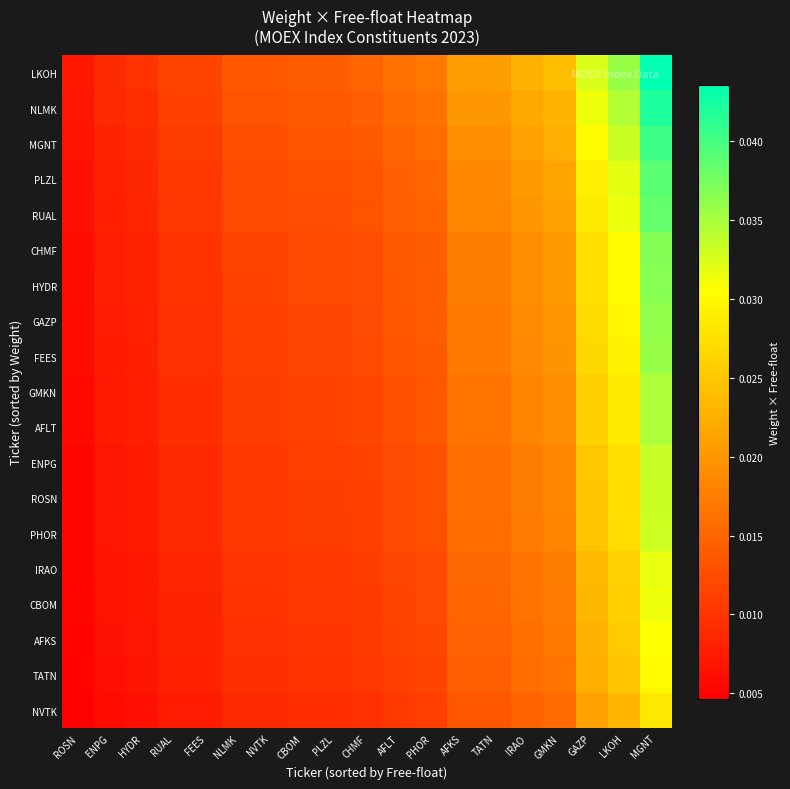

Reading right to left, transcribe all the data shown in this chart.

LKOH: MGNT=0.0	LKOH=0.0	GAZP=0.0	GMKN=0.0	IRAO=0.0	TATN=0.0	AFKS=0.0	PHOR=0.0	AFLT=0.0	CHMF=0.0	PLZL=0.0	CBOM=0.0	NVTK=0.0	NLMK=0.0	FEES=0.0	RUAL=0.0	HYDR=0.0	ENPG=0.0	ROSN=0.0
NLMK: MGNT=0.0	LKOH=0.0	GAZP=0.0	GMKN=0.0	IRAO=0.0	TATN=0.0	AFKS=0.0	PHOR=0.0	AFLT=0.0	CHMF=0.0	PLZL=0.0	CBOM=0.0	NVTK=0.0	NLMK=0.0	FEES=0.0	RUAL=0.0	HYDR=0.0	ENPG=0.0	ROSN=0.0
MGNT: MGNT=0.0	LKOH=0.0	GAZP=0.0	GMKN=0.0	IRAO=0.0	TATN=0.0	AFKS=0.0	PHOR=0.0	AFLT=0.0	CHMF=0.0	PLZL=0.0	CBOM=0.0	NVTK=0.0	NLMK=0.0	FEES=0.0	RUAL=0.0	HYDR=0.0	ENPG=0.0	ROSN=0.0
PLZL: MGNT=0.0	LKOH=0.0	GAZP=0.0	GMKN=0.0	IRAO=0.0	TATN=0.0	AFKS=0.0	PHOR=0.0	AFLT=0.0	CHMF=0.0	PLZL=0.0	CBOM=0.0	NVTK=0.0	NLMK=0.0	FEES=0.0	RUAL=0.0	HYDR=0.0	ENPG=0.0	ROSN=0.0
RUAL: MGNT=0.0	LKOH=0.0	GAZP=0.0	GMKN=0.0	IRAO=0.0	TATN=0.0	AFKS=0.0	PHOR=0.0	AFLT=0.0	CHMF=0.0	PLZL=0.0	CBOM=0.0	NVTK=0.0	NLMK=0.0	FEES=0.0	RUAL=0.0	HYDR=0.0	ENPG=0.0	ROSN=0.0
CHMF: MGNT=0.0	LKOH=0.0	GAZP=0.0	GMKN=0.0	IRAO=0.0	TATN=0.0	AFKS=0.0	PHOR=0.0	AFLT=0.0	CHMF=0.0	PLZL=0.0	CBOM=0.0	NVTK=0.0	NLMK=0.0	FEES=0.0	RUAL=0.0	HYDR=0.0	ENPG=0.0	ROSN=0.0
HYDR: MGNT=0.0	LKOH=0.0	GAZP=0.0	GMKN=0.0	IRAO=0.0	TATN=0.0	AFKS=0.0	PHOR=0.0	AFLT=0.0	CHMF=0.0	PLZL=0.0	CBOM=0.0	NVTK=0.0	NLMK=0.0	FEES=0.0	RUAL=0.0	HYDR=0.0	ENPG=0.0	ROSN=0.0
GAZP: MGNT=0.0	LKOH=0.0	GAZP=0.0	GMKN=0.0	IRAO=0.0	TATN=0.0	AFKS=0.0	PHOR=0.0	AFLT=0.0	CHMF=0.0	PLZL=0.0	CBOM=0.0	NVTK=0.0	NLMK=0.0	FEES=0.0	RUAL=0.0	HYDR=0.0	ENPG=0.0	ROSN=0.0
FEES: MGNT=0.0	LKOH=0.0	GAZP=0.0	GMKN=0.0	IRAO=0.0	TATN=0.0	AFKS=0.0	PHOR=0.0	AFLT=0.0	CHMF=0.0	PLZL=0.0	CBOM=0.0	NVTK=0.0	NLMK=0.0	FEES=0.0	RUAL=0.0	HYDR=0.0	ENPG=0.0	ROSN=0.0
GMKN: MGNT=0.0	LKOH=0.0	GAZP=0.0	GMKN=0.0	IRAO=0.0	TATN=0.0	AFKS=0.0	PHOR=0.0	AFLT=0.0	CHMF=0.0	PLZL=0.0	CBOM=0.0	NVTK=0.0	NLMK=0.0	FEES=0.0	RUAL=0.0	HYDR=0.0	ENPG=0.0	ROSN=0.0
AFLT: MGNT=0.0	LKOH=0.0	GAZP=0.0	GMKN=0.0	IRAO=0.0	TATN=0.0	AFKS=0.0	PHOR=0.0	AFLT=0.0	CHMF=0.0	PLZL=0.0	CBOM=0.0	NVTK=0.0	NLMK=0.0	FEES=0.0	RUAL=0.0	HYDR=0.0	ENPG=0.0	ROSN=0.0
ENPG: MGNT=0.0	LKOH=0.0	GAZP=0.0	GMKN=0.0	IRAO=0.0	TATN=0.0	AFKS=0.0	PHOR=0.0	AFLT=0.0	CHMF=0.0	PLZL=0.0	CBOM=0.0	NVTK=0.0	NLMK=0.0	FEES=0.0	RUAL=0.0	HYDR=0.0	ENPG=0.0	ROSN=0.0
ROSN: MGNT=0.0	LKOH=0.0	GAZP=0.0	GMKN=0.0	IRAO=0.0	TATN=0.0	AFKS=0.0	PHOR=0.0	AFLT=0.0	CHMF=0.0	PLZL=0.0	CBOM=0.0	NVTK=0.0	NLMK=0.0	FEES=0.0	RUAL=0.0	HYDR=0.0	ENPG=0.0	ROSN=0.0
PHOR: MGNT=0.0	LKOH=0.0	GAZP=0.0	GMKN=0.0	IRAO=0.0	TATN=0.0	AFKS=0.0	PHOR=0.0	AFLT=0.0	CHMF=0.0	PLZL=0.0	CBOM=0.0	NVTK=0.0	NLMK=0.0	FEES=0.0	RUAL=0.0	HYDR=0.0	ENPG=0.0	ROSN=0.0
IRAO: MGNT=0.0	LKOH=0.0	GAZP=0.0	GMKN=0.0	IRAO=0.0	TATN=0.0	AFKS=0.0	PHOR=0.0	AFLT=0.0	CHMF=0.0	PLZL=0.0	CBOM=0.0	NVTK=0.0	NLMK=0.0	FEES=0.0	RUAL=0.0	HYDR=0.0	ENPG=0.0	ROSN=0.0
CBOM: MGNT=0.0	LKOH=0.0	GAZP=0.0	GMKN=0.0	IRAO=0.0	TATN=0.0	AFKS=0.0	PHOR=0.0	AFLT=0.0	CHMF=0.0	PLZL=0.0	CBOM=0.0	NVTK=0.0	NLMK=0.0	FEES=0.0	RUAL=0.0	HYDR=0.0	ENPG=0.0	ROSN=0.0
AFKS: MGNT=0.0	LKOH=0.0	GAZP=0.0	GMKN=0.0	IRAO=0.0	TATN=0.0	AFKS=0.0	PHOR=0.0	AFLT=0.0	CHMF=0.0	PLZL=0.0	CBOM=0.0	NVTK=0.0	NLMK=0.0	FEES=0.0	RUAL=0.0	HYDR=0.0	ENPG=0.0	ROSN=0.0
TATN: MGNT=0.0	LKOH=0.0	GAZP=0.0	GMKN=0.0	IRAO=0.0	TATN=0.0	AFKS=0.0	PHOR=0.0	AFLT=0.0	CHMF=0.0	PLZL=0.0	CBOM=0.0	NVTK=0.0	NLMK=0.0	FEES=0.0	RUAL=0.0	HYDR=0.0	ENPG=0.0	ROSN=0.0
NVTK: MGNT=0.0	LKOH=0.0	GAZP=0.0	GMKN=0.0	IRAO=0.0	TATN=0.0	AFKS=0.0	PHOR=0.0	AFLT=0.0	CHMF=0.0	PLZL=0.0	CBOM=0.0	NVTK=0.0	NLMK=0.0	FEES=0.0	RUAL=0.0	HYDR=0.0	ENPG=0.0	ROSN=0.0